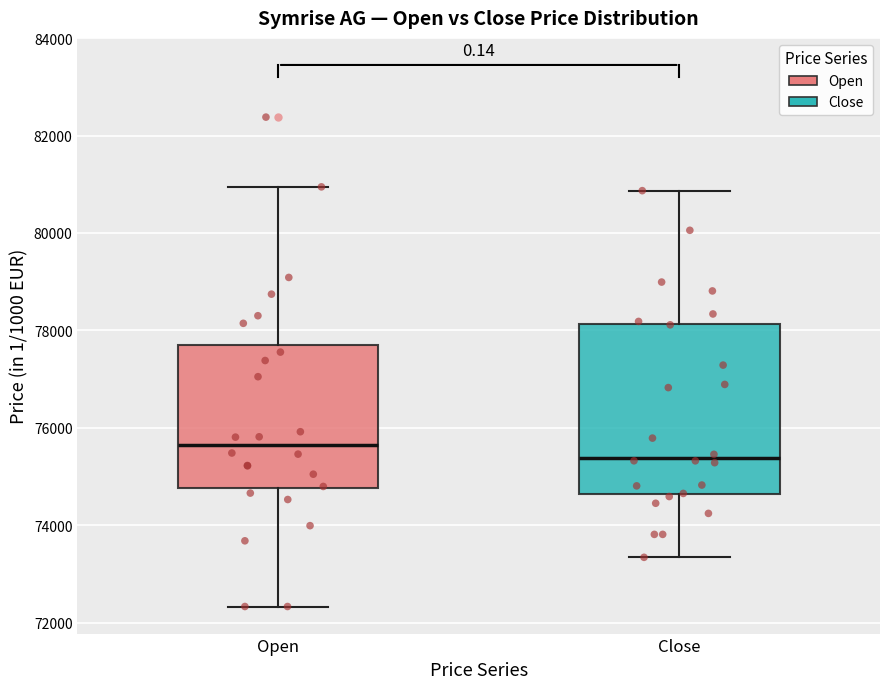

Reading left to right, transcribe this box plot: for each box, give where its median line is, the range the box spans, and where its two whiskers end, as read against the y-axis. The values are not printed on the chart, so give them approximately, as read against the axis.

Open: median 75600, box 74800 to 77800, whiskers 72400 to 81000
Close: median 75400, box 74600 to 78200, whiskers 73400 to 80800